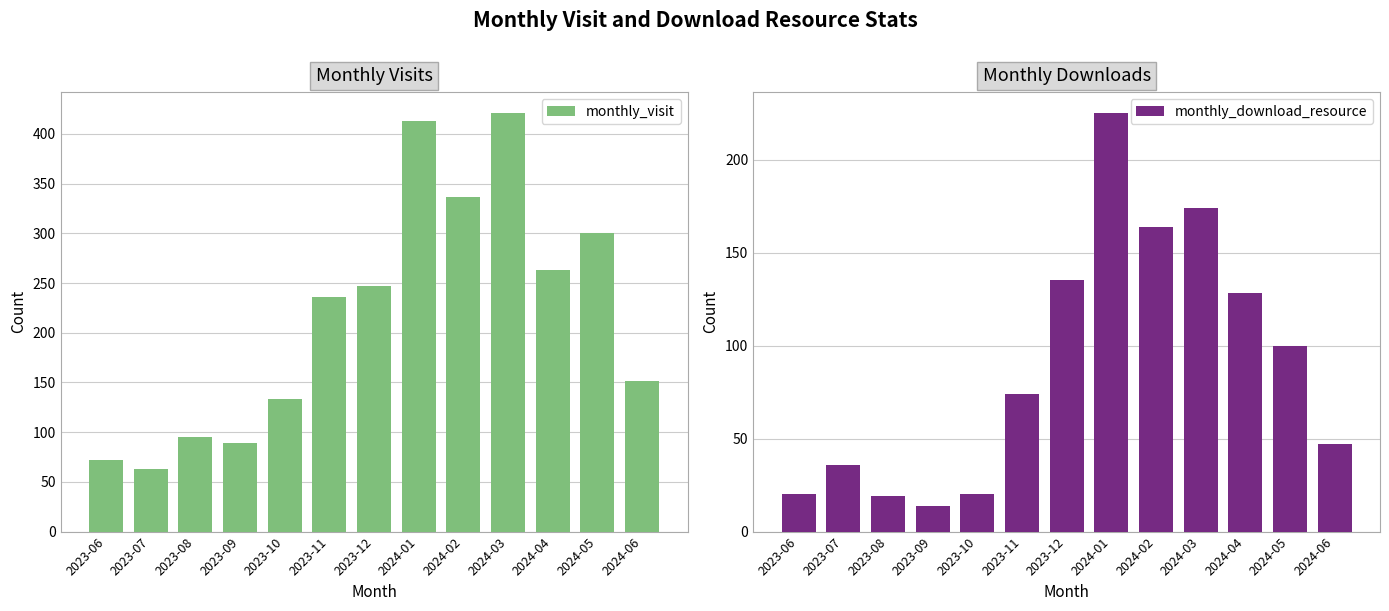

What are all the series names shown in the legend?

monthly_visit, monthly_download_resource